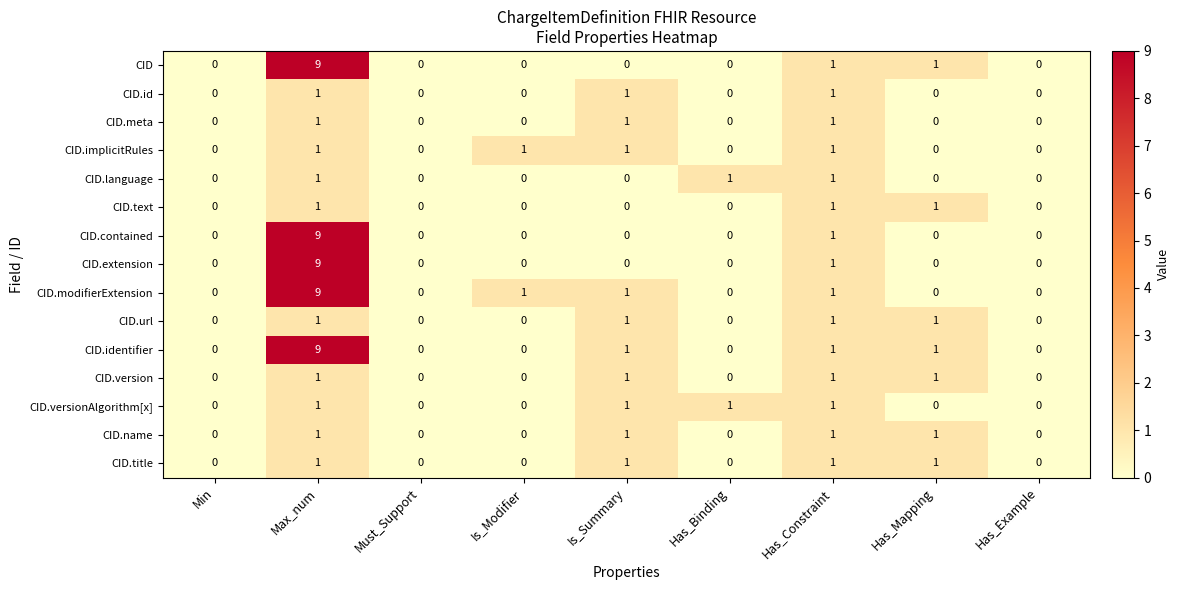

How many CID.version values are between 0 and 1?

9